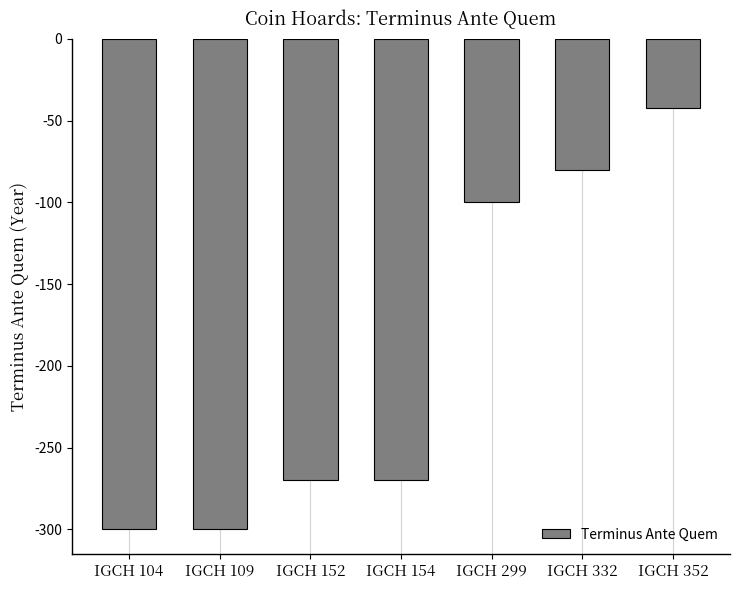

Count the number of data series in this chart.

1